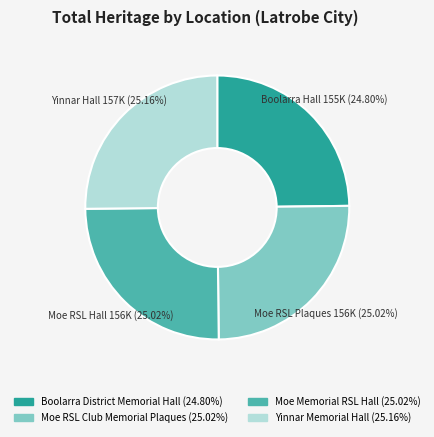

Is there any slice that represents more than half of the pie?

No